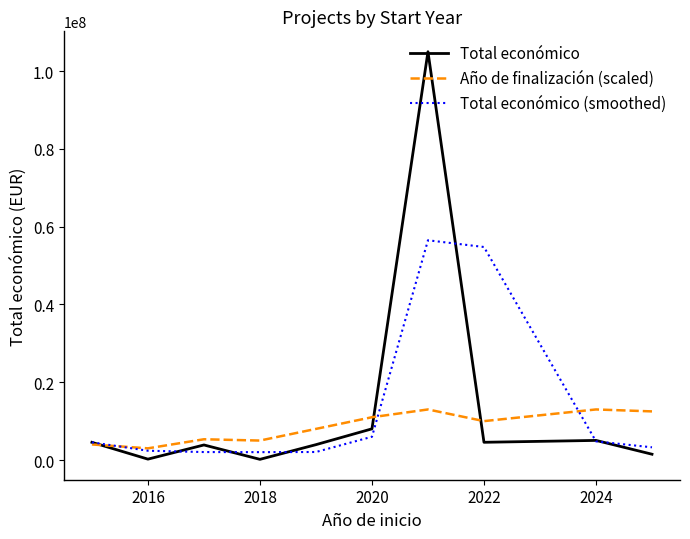

Which series has the widest spread of values?

Total económico